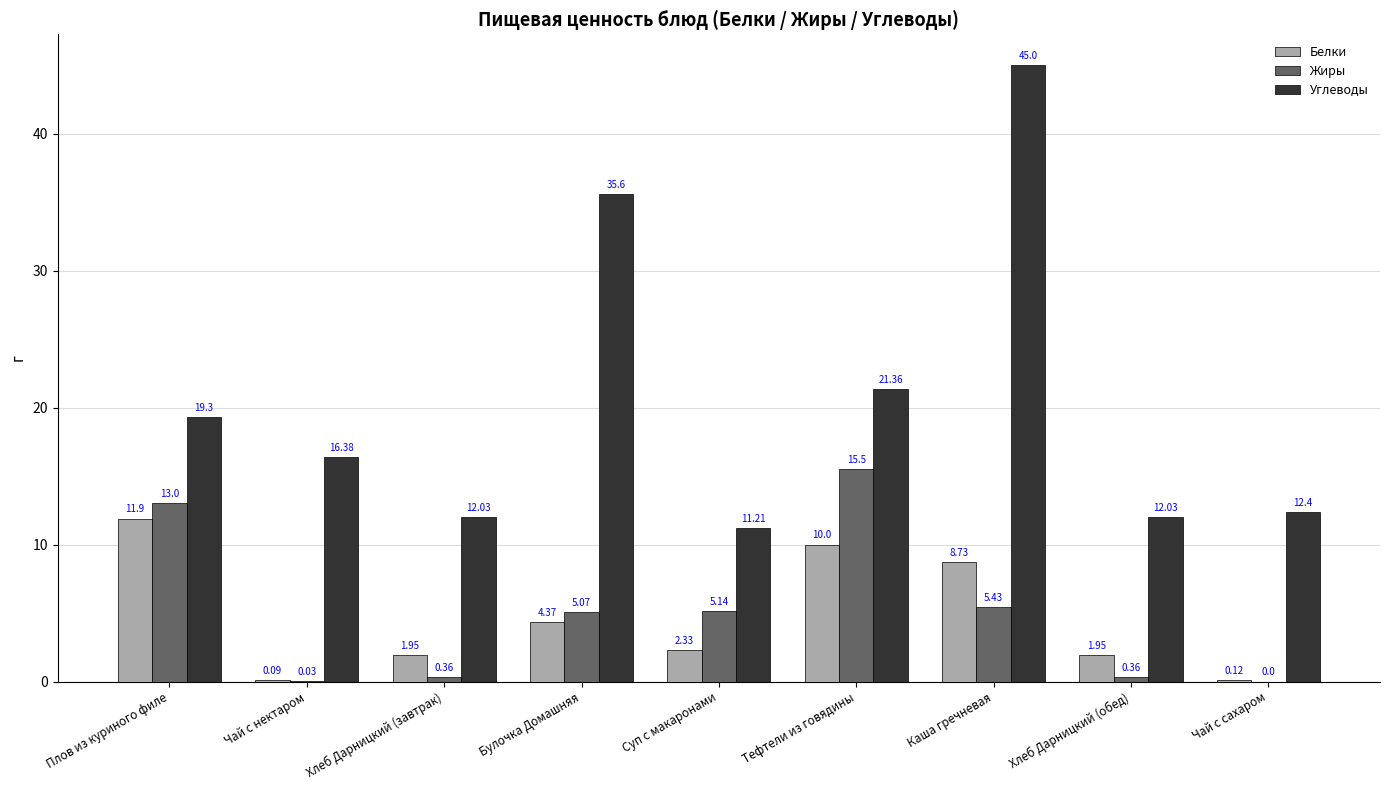

Where is Белки nearest to the value 5?

Булочка Домашняя